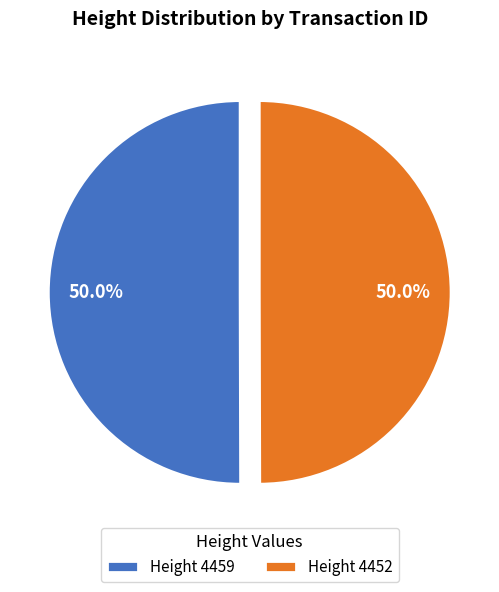

What is the ratio of the value at Height 4459 to the value at Height 4452?

1.0